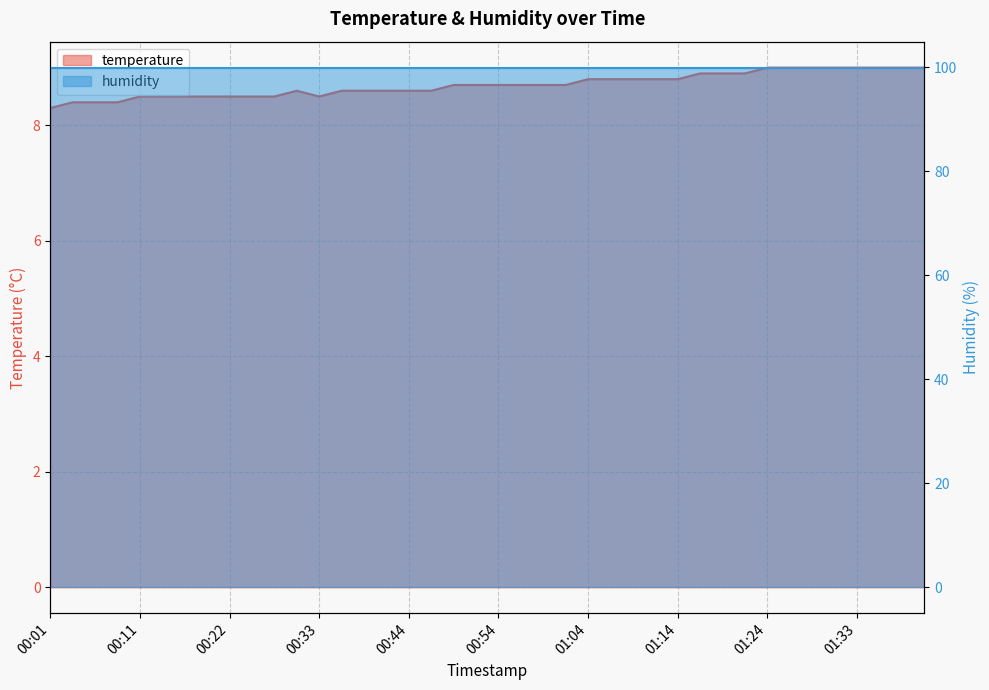

What is the sum of all values?

348.0